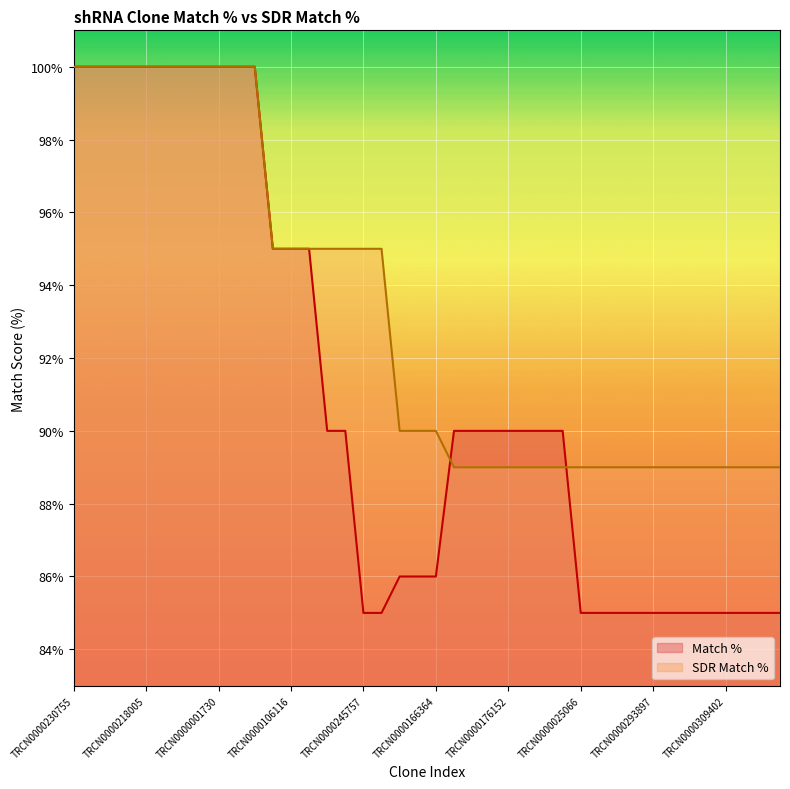

Count the number of data series in this chart.

2